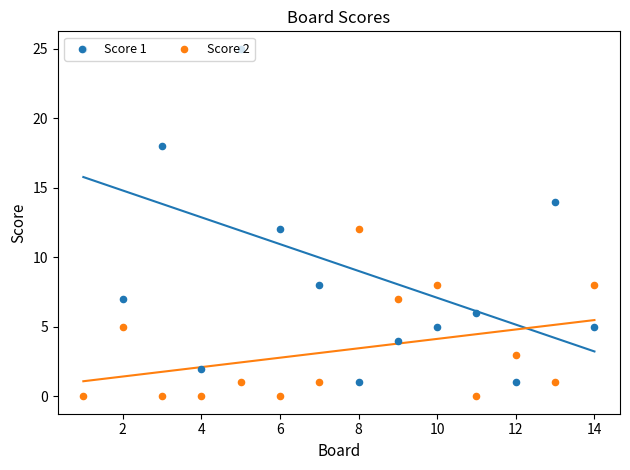

Is the value of Score 1 at 13 greater than the value of Score 2 at 8?

Yes